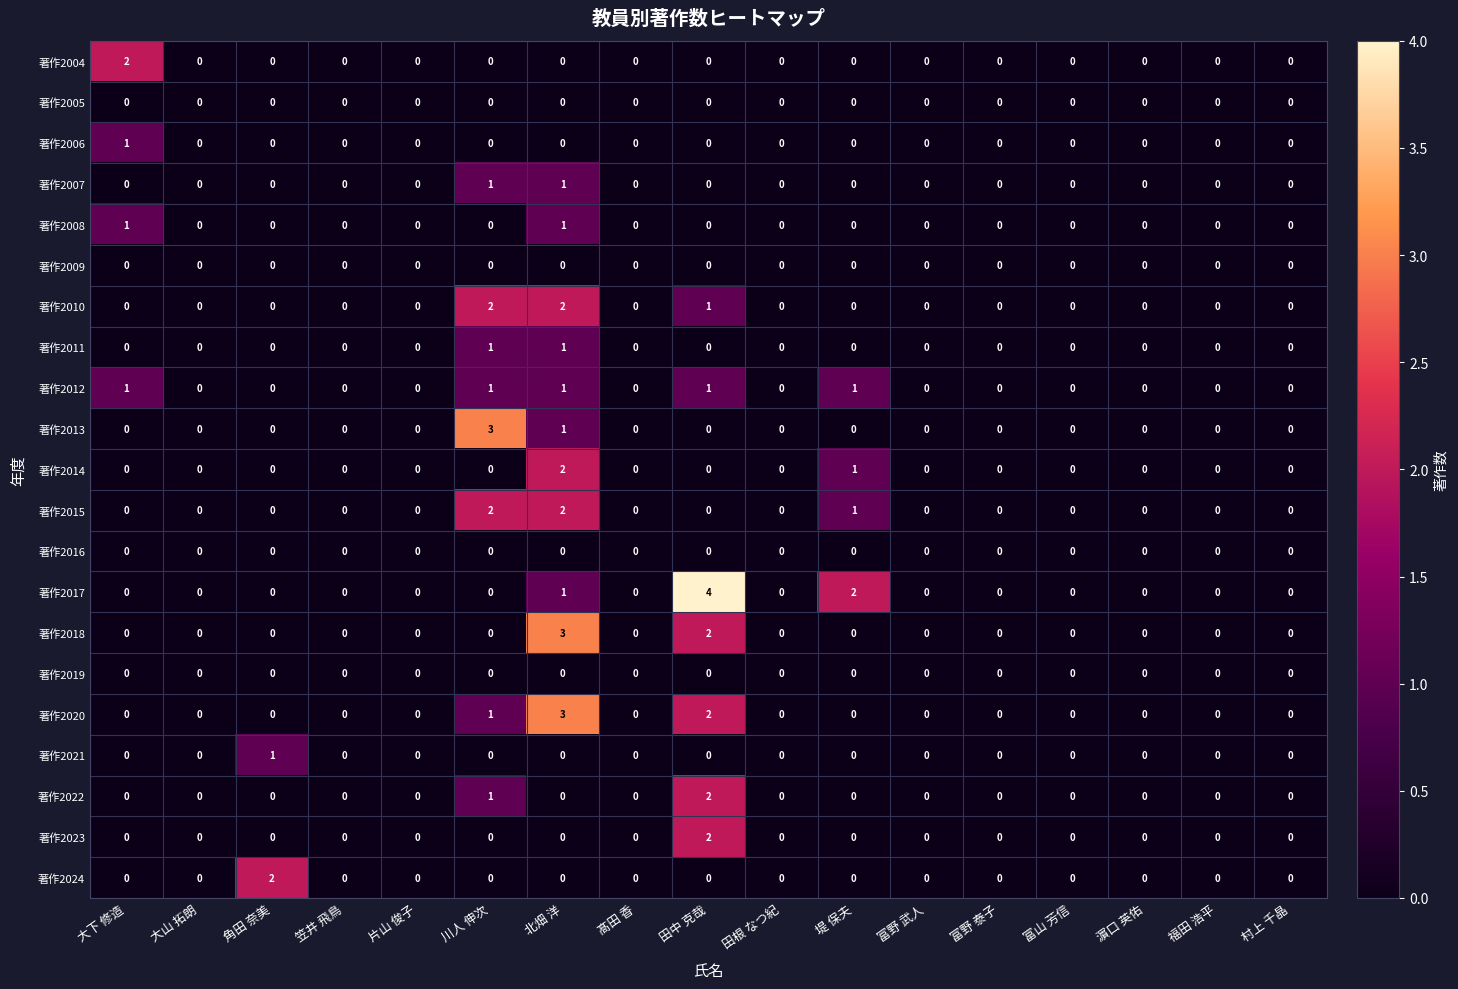

Which series has the largest range (max minus min)?

著作2017